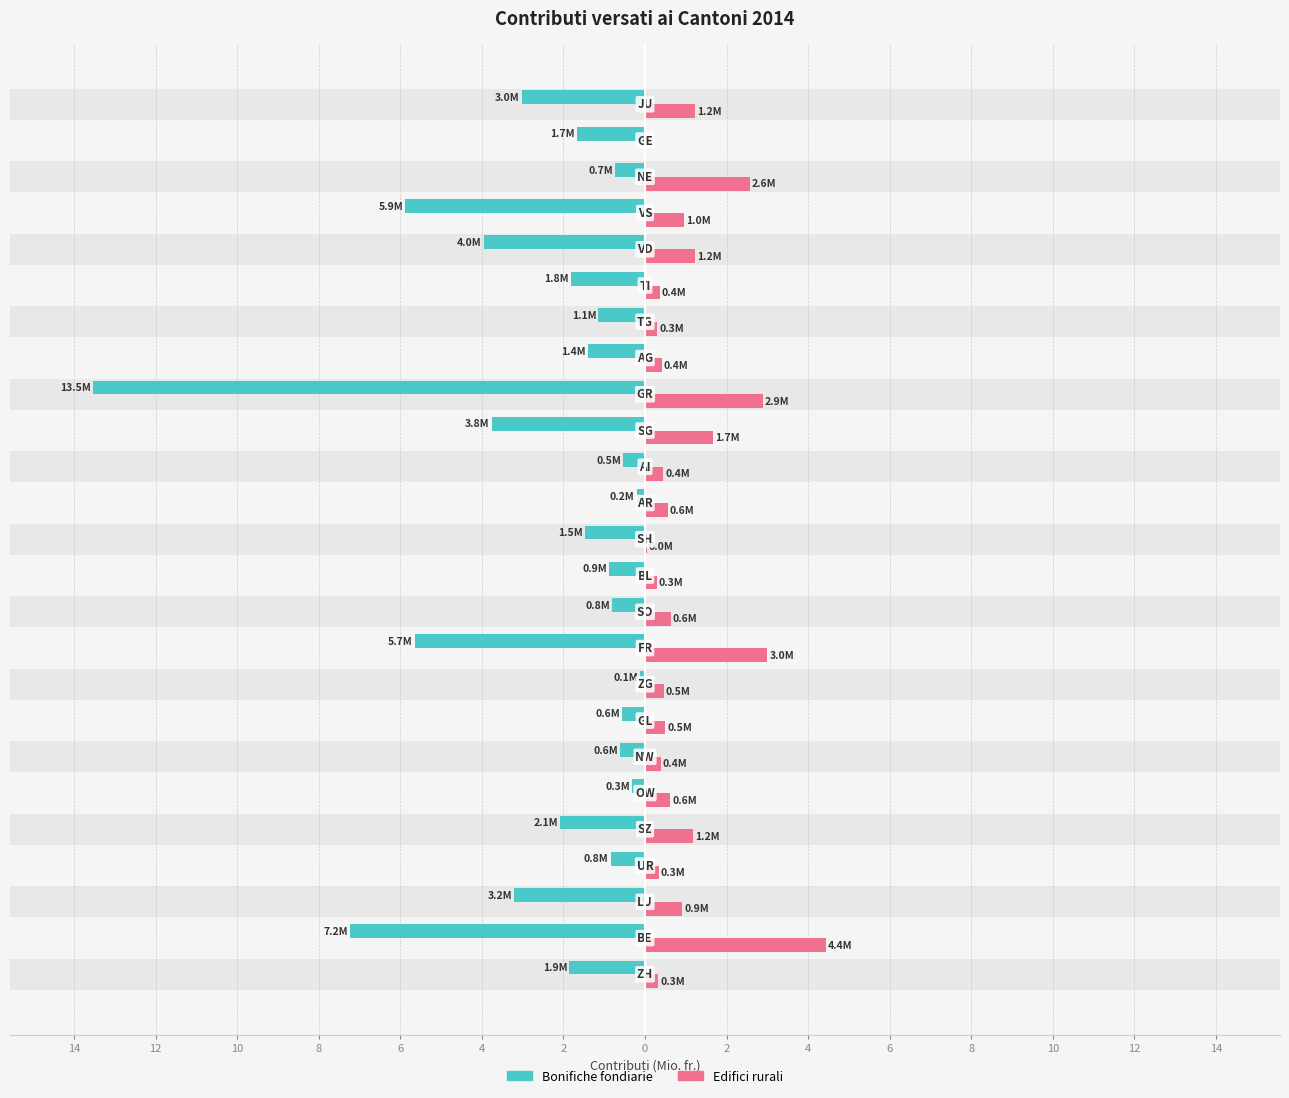

The value of Edifici rurali at 21 is 1.7. True or false?

False